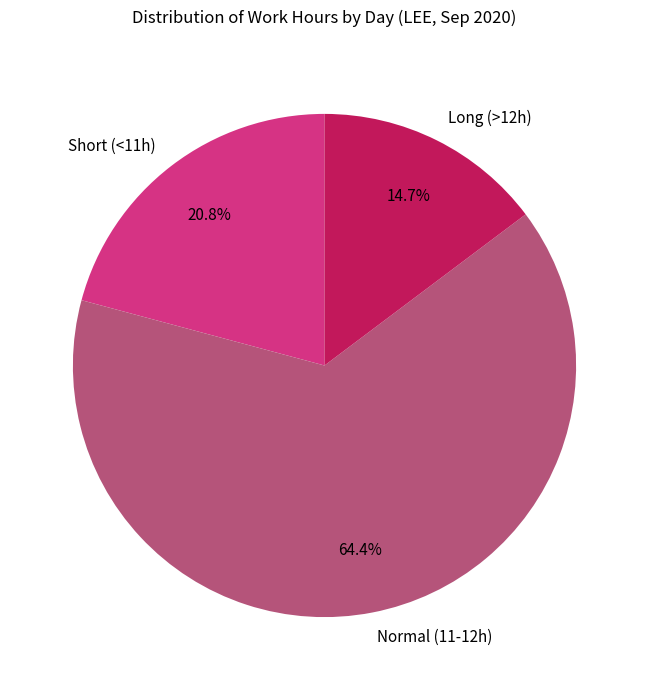

Which slice is the smallest?

Long (>12h)